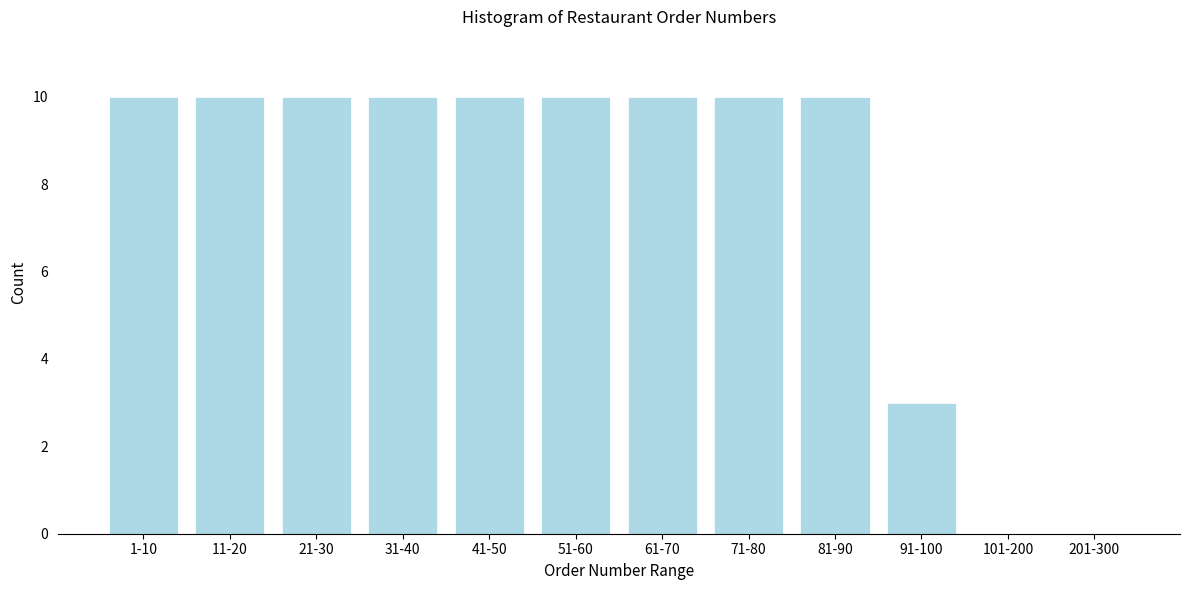

Reading left to right, transcribe all the data shown in this chart.

1-10=10	11-20=10	21-30=10	31-40=10	41-50=10	51-60=10	61-70=10	71-80=10	81-90=10	91-100=3	101-200=0	201-300=0